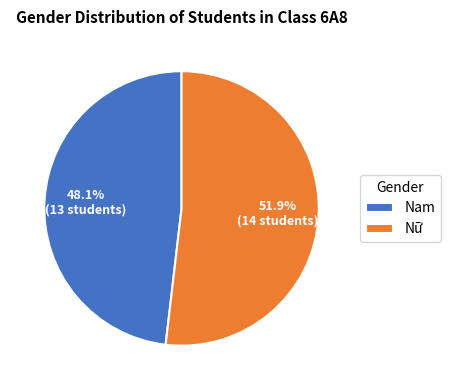

The Nữ slice represents 65% of the pie. True or false?

False